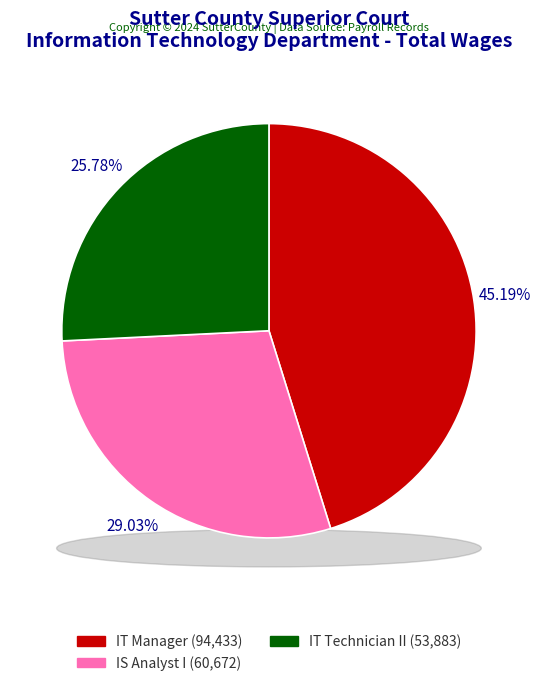

To the nearest percent, what is the difference between the largest and smallest slice percentages?

19%